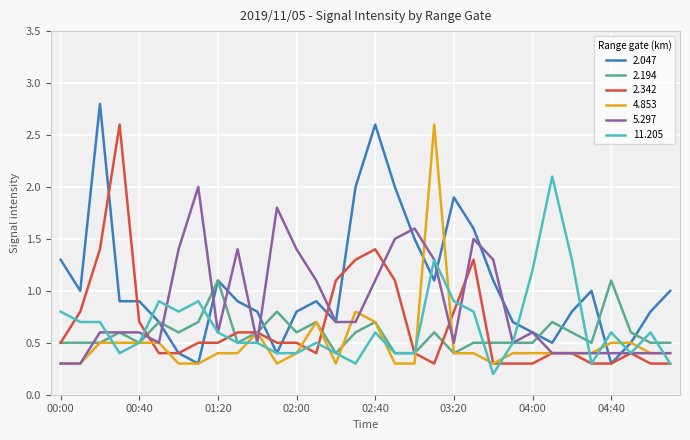

Which series has the largest range (max minus min)?

2.047